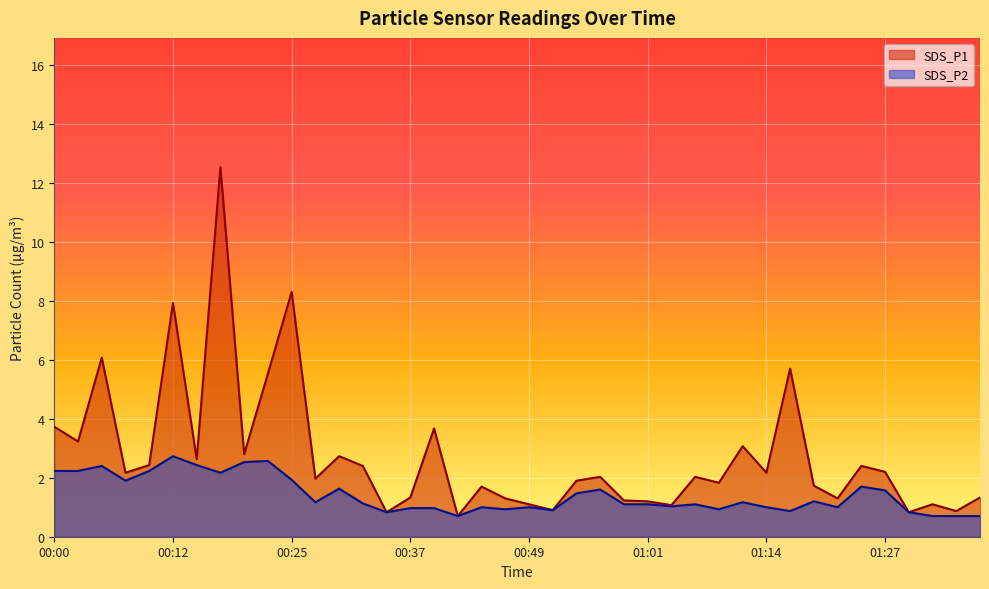

Reading right to left, transcribe all the data shown in this chart.

SDS_P1: 01:37=1.3	01:34=0.9	01:32=1.1	01:29=0.8	01:27=2.2	01:24=2.4	01:22=1.3	01:19=1.7	01:17=5.7	01:14=2.2	01:12=3.1	01:09=1.8	01:06=2.0	01:04=1.1	01:01=1.2	00:59=1.2	00:57=2.0	00:54=1.9	00:52=0.9	00:49=1.1	00:47=1.3	00:44=1.7	00:42=0.7	00:39=3.7	00:37=1.3	00:34=0.8	00:32=2.4	00:30=2.7	00:27=2.0	00:25=8.3	00:22=5.5	00:20=2.8	00:17=12.5	00:15=2.6	00:12=7.9	00:10=2.4	00:07=2.2	00:05=6.1	00:03=3.2	00:00=3.7
SDS_P2: 01:37=0.7	01:34=0.7	01:32=0.7	01:29=0.8	01:27=1.6	01:24=1.7	01:22=1.0	01:19=1.2	01:17=0.9	01:14=1.0	01:12=1.2	01:09=0.9	01:06=1.1	01:04=1.0	01:01=1.1	00:59=1.1	00:57=1.6	00:54=1.5	00:52=0.9	00:49=1.0	00:47=0.9	00:44=1.0	00:42=0.7	00:39=1.0	00:37=1.0	00:34=0.8	00:32=1.1	00:30=1.6	00:27=1.2	00:25=1.9	00:22=2.6	00:20=2.5	00:17=2.2	00:15=2.4	00:12=2.7	00:10=2.2	00:07=1.9	00:05=2.4	00:03=2.2	00:00=2.2